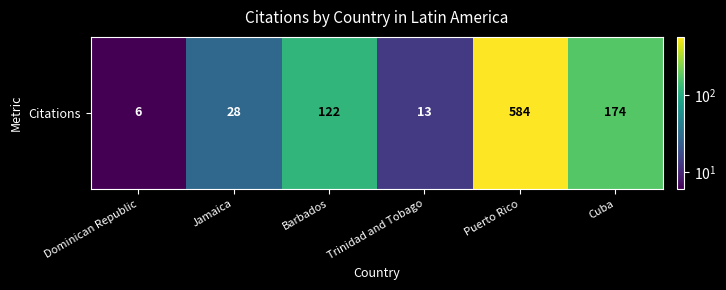

Which category has the highest value across all series?

Puerto Rico